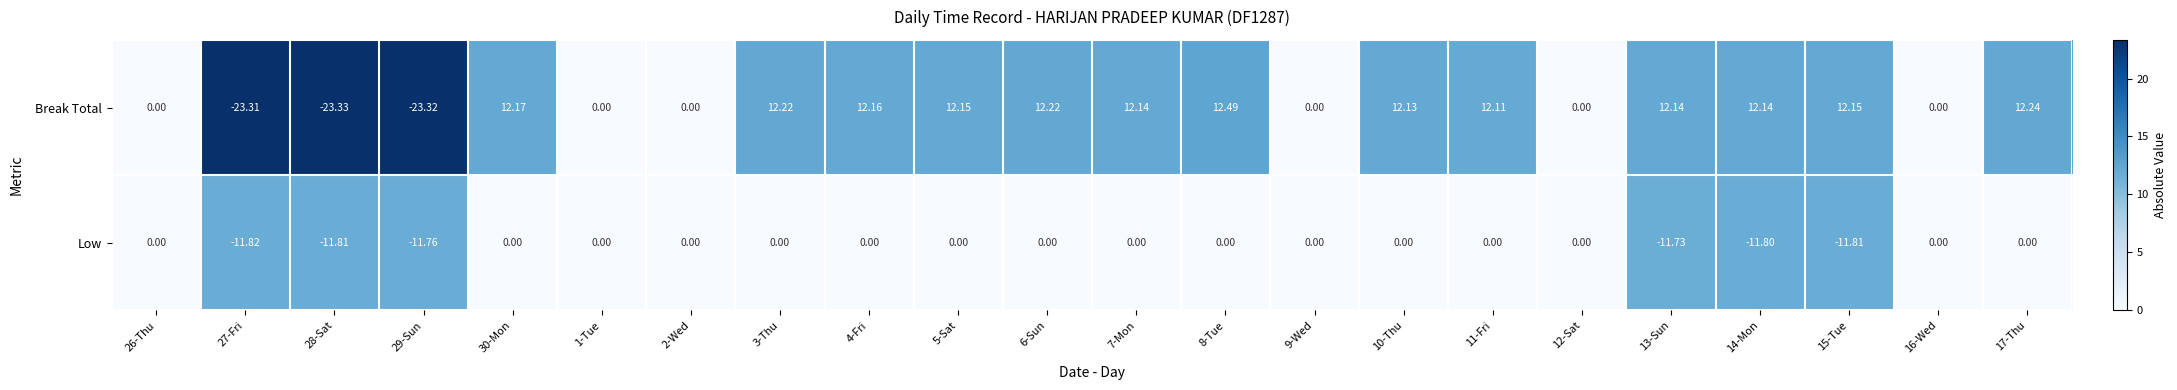

Which series has the largest total across all categories?

Break Total